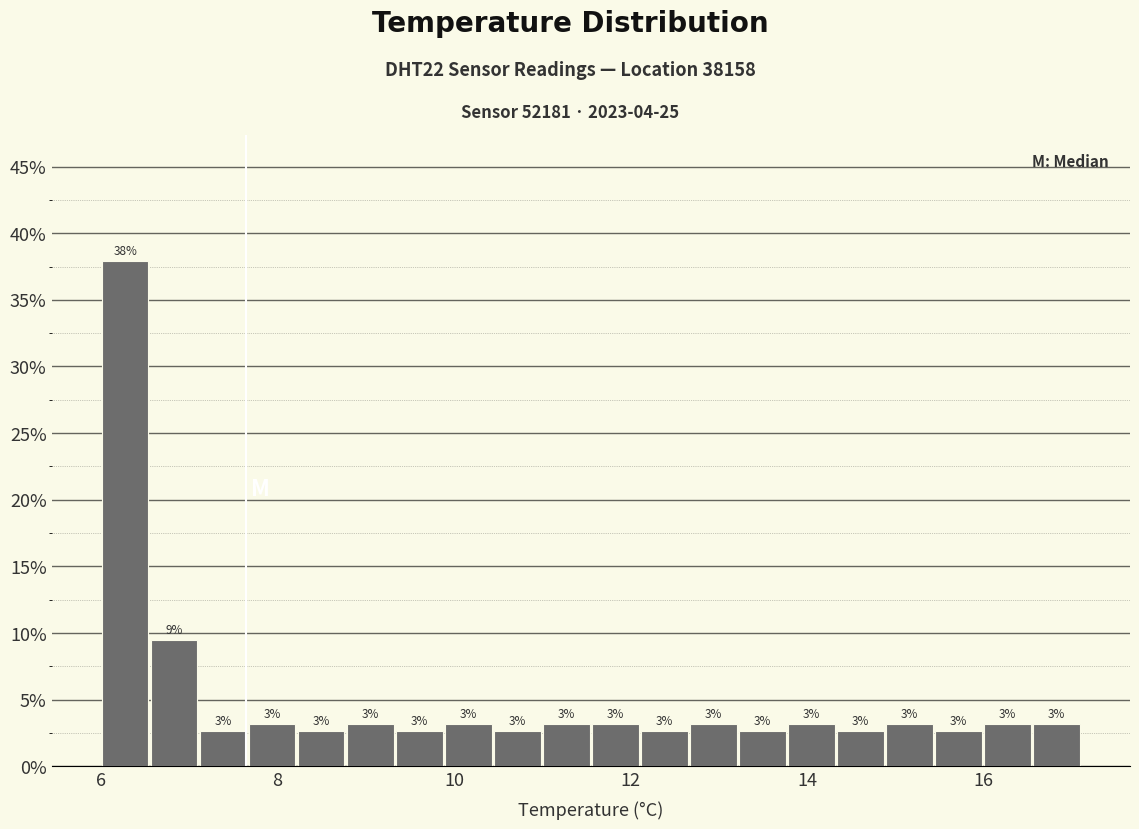

Around what value on the x-axis is the tallest bar? Give the approximate position of its centre, as read against the axis.

6.2